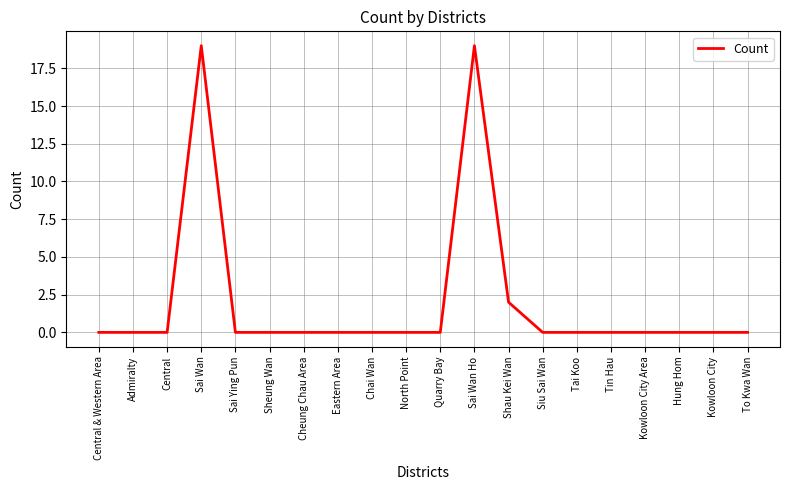

What is the difference between the maximum and minimum values?

19